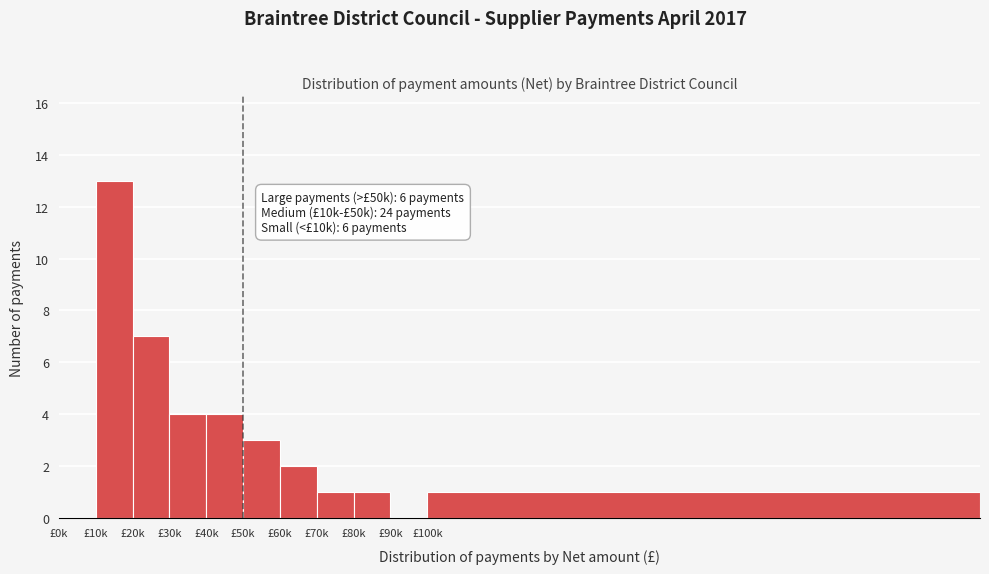

Reading left to right, list all the values displayed in this chart.

£0k=0	£10k=13	£20k=7	£30k=4	£40k=4	£50k=3	£60k=2	£70k=1	£80k=1	£90k=0	£100k=1